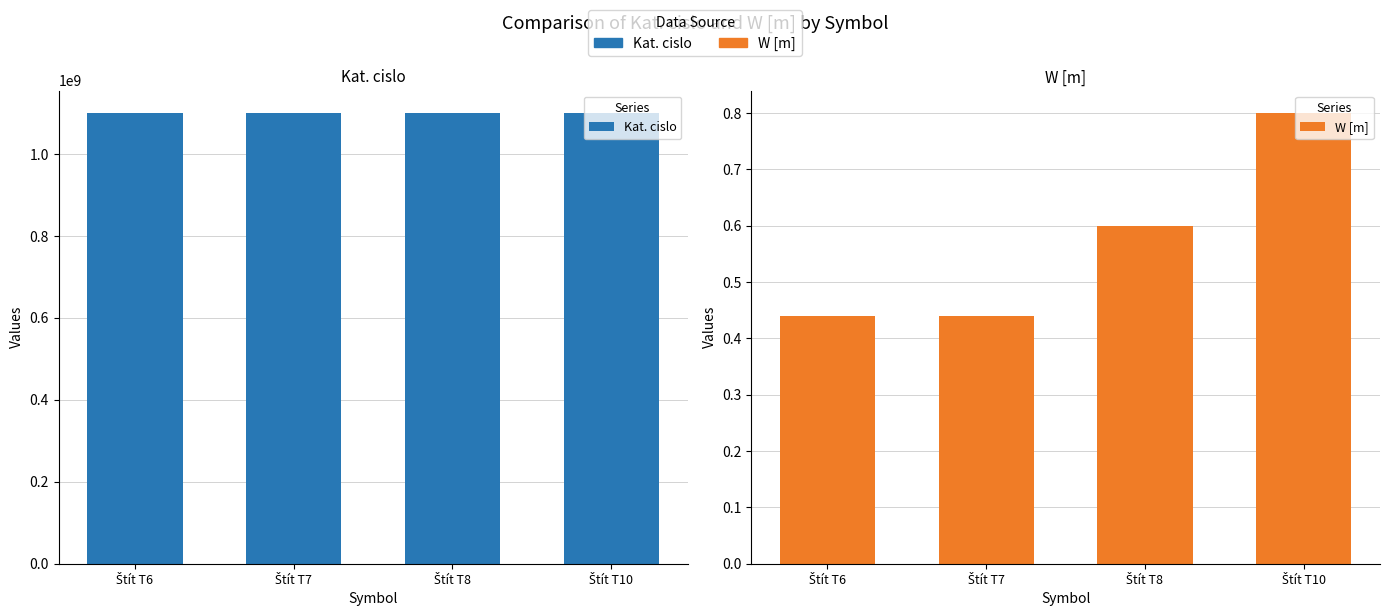

Rank the series by their maximum value, from lowest to highest.

W [m], Kat. cislo